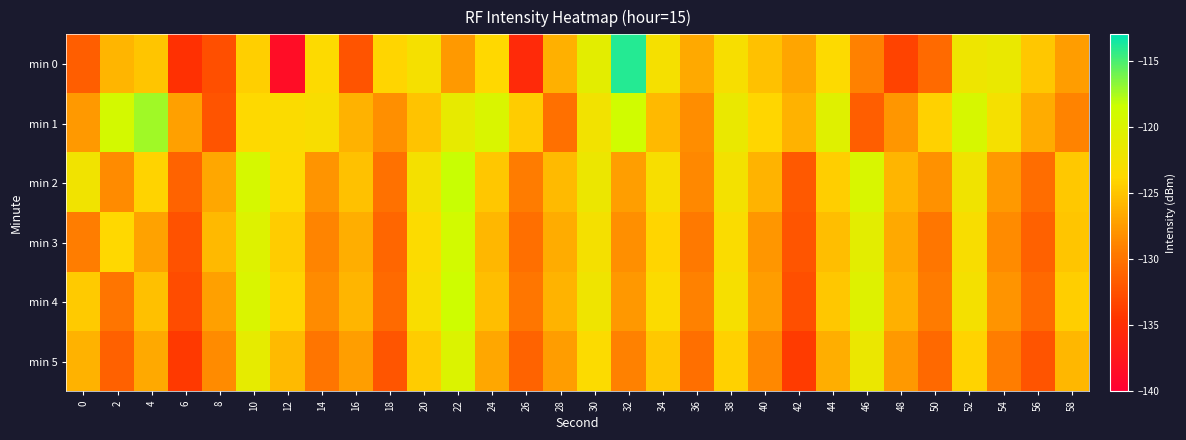

Reading right to left, list all the values displayed in this chart.

min 0: 58=-127.4	56=-124.9	54=-121.6	52=-122.0	50=-130.6	48=-133.4	46=-129.1	44=-123.6	42=-126.9	40=-125.2	38=-123.0	36=-126.7	34=-122.7	32=-114.0	30=-120.8	28=-126.2	26=-135.5	24=-123.8	22=-127.6	20=-122.7	18=-124.1	16=-132.2	14=-123.6	12=-138.5	10=-124.4	8=-132.5	6=-134.8	4=-125.0	2=-126.0	0=-131.6
min 1: 58=-129.0	56=-126.4	54=-122.8	52=-119.5	50=-124.2	48=-127.8	46=-131.5	44=-120.4	42=-126.1	40=-123.9	38=-121.6	36=-128.3	34=-125.7	32=-118.9	30=-122.4	28=-130.2	26=-124.5	24=-119.8	22=-121.3	20=-125.1	18=-128.3	16=-126.2	14=-123.1	12=-123.4	10=-123.7	8=-132.2	6=-127.2	4=-117.2	2=-119.2	0=-127.6
min 2: 58=-124.8	56=-130.5	54=-127.6	52=-122.2	50=-128.1	48=-125.9	46=-119.7	44=-124.4	42=-131.8	40=-126.0	38=-122.5	36=-128.7	34=-123.0	32=-127.3	30=-121.8	28=-125.6	26=-129.4	24=-124.9	22=-118.3	20=-122.7	18=-130.1	16=-125.2	14=-127.9	12=-123.6	10=-119.4	8=-126.8	6=-131.2	4=-124.1	2=-128.5	0=-122.3
min 3: 58=-125.0	56=-131.3	54=-128.4	52=-123.1	50=-129.8	48=-126.7	46=-120.9	44=-125.4	42=-132.1	40=-127.8	38=-123.3	36=-129.6	34=-124.0	32=-128.2	30=-122.7	28=-126.5	26=-130.3	24=-125.8	22=-119.1	20=-123.5	18=-131.0	16=-126.3	14=-128.9	12=-124.6	10=-120.2	8=-125.7	6=-132.4	4=-127.1	2=-123.8	0=-129.3
min 4: 58=-124.4	56=-130.8	54=-127.9	52=-122.7	50=-129.5	48=-126.2	46=-120.3	44=-124.9	42=-132.6	40=-127.4	38=-122.9	36=-129.1	34=-123.4	32=-127.7	30=-122.1	28=-126.0	26=-129.8	24=-125.4	22=-118.6	20=-123.2	18=-130.7	16=-125.9	14=-128.5	12=-124.1	10=-119.8	8=-127.2	6=-132.8	4=-125.3	2=-129.9	0=-124.7
min 5: 58=-125.8	56=-132.2	54=-129.3	52=-124.1	50=-130.8	48=-127.6	46=-121.7	44=-126.3	42=-133.9	40=-128.7	38=-124.2	36=-130.4	34=-124.8	32=-129.1	30=-123.5	28=-127.4	26=-131.2	24=-126.8	22=-120.0	20=-124.6	18=-132.1	16=-127.3	14=-129.9	12=-125.6	10=-121.2	8=-128.5	6=-134.1	4=-126.7	2=-131.3	0=-126.1